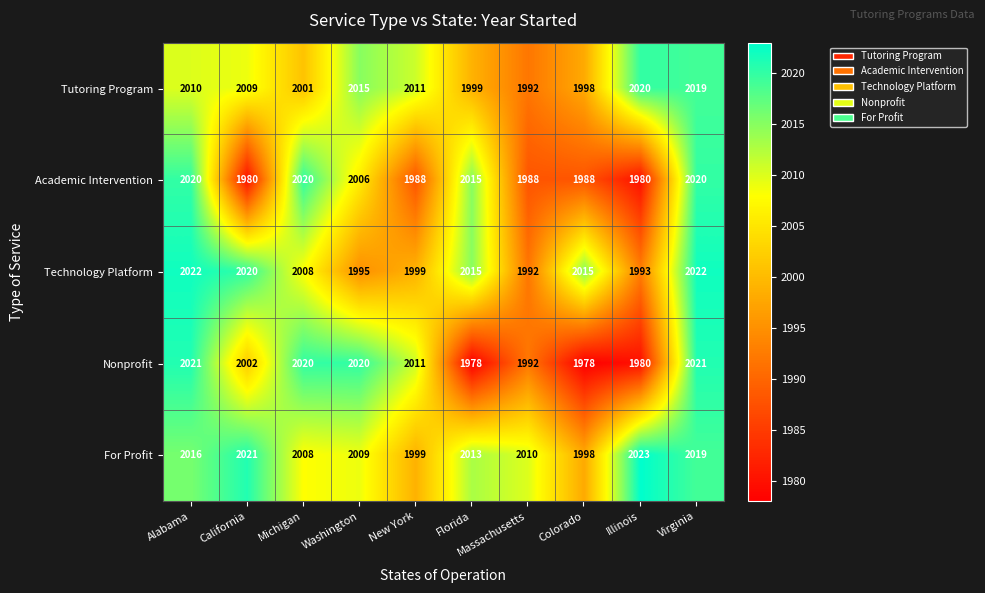

At how many categories does at least one series exceed 2013?

8